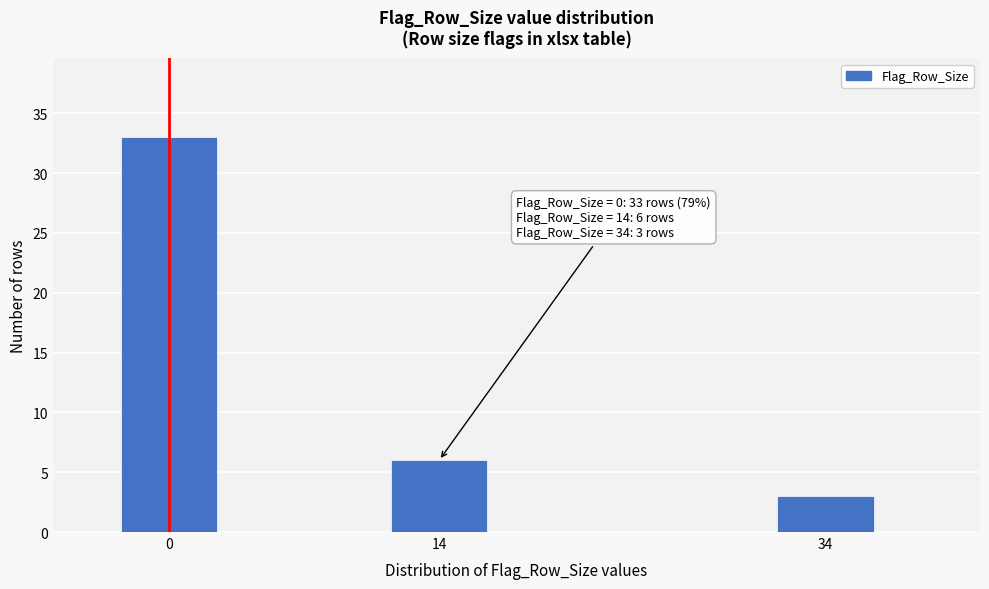

Reading right to left, list all the values displayed in this chart.

34=3	14=6	0=33